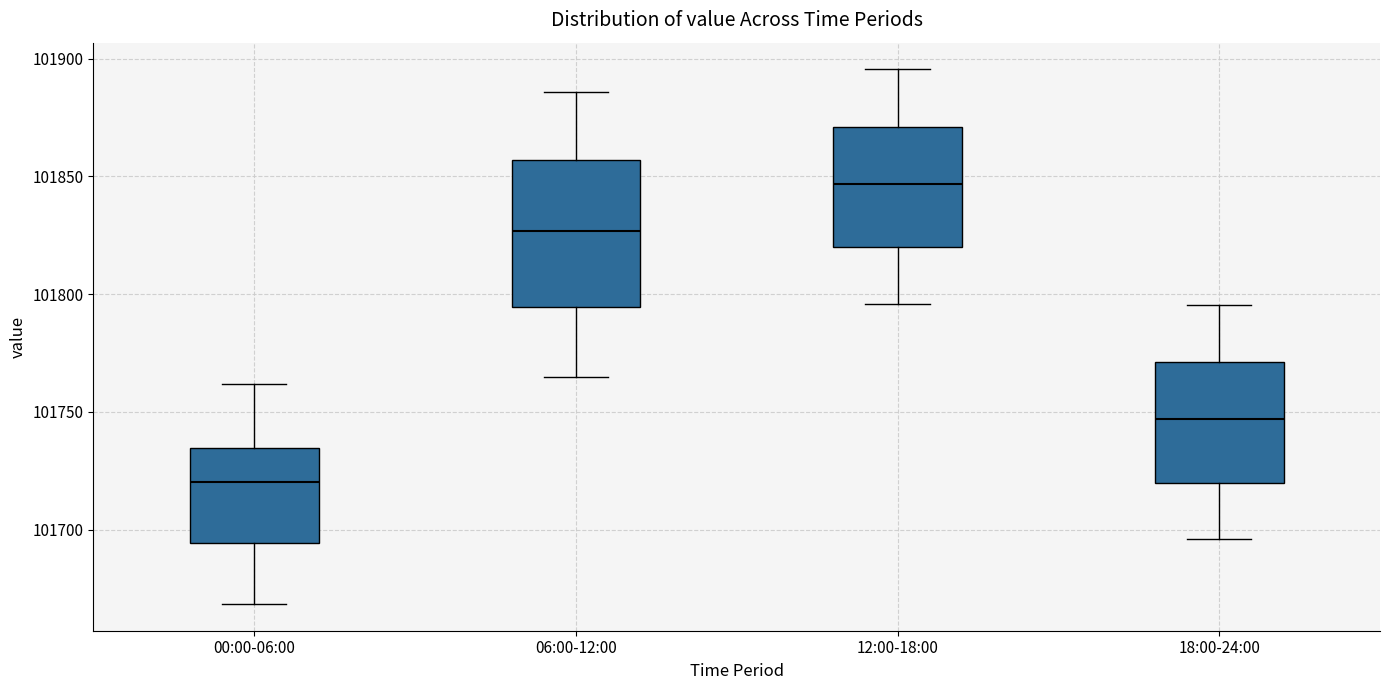

Comparing the boxes themselves (not the whiskers), which one is the tallest?

06:00-12:00